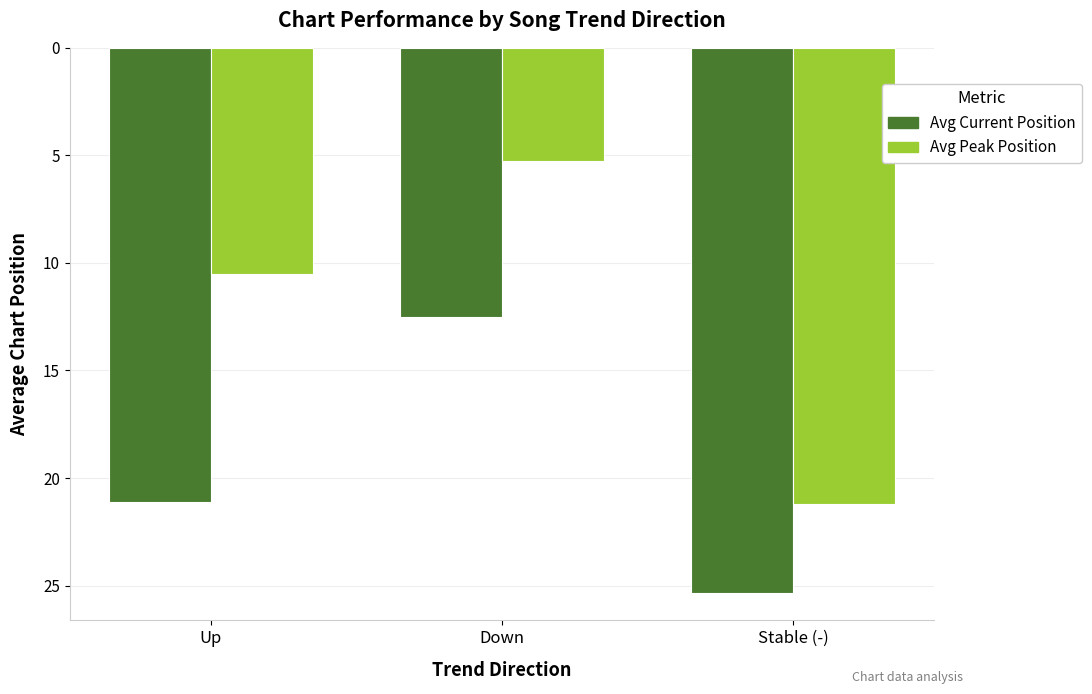

List the labels in order of Avg Peak Position value, smallest first.

Down, Up, Stable (-)